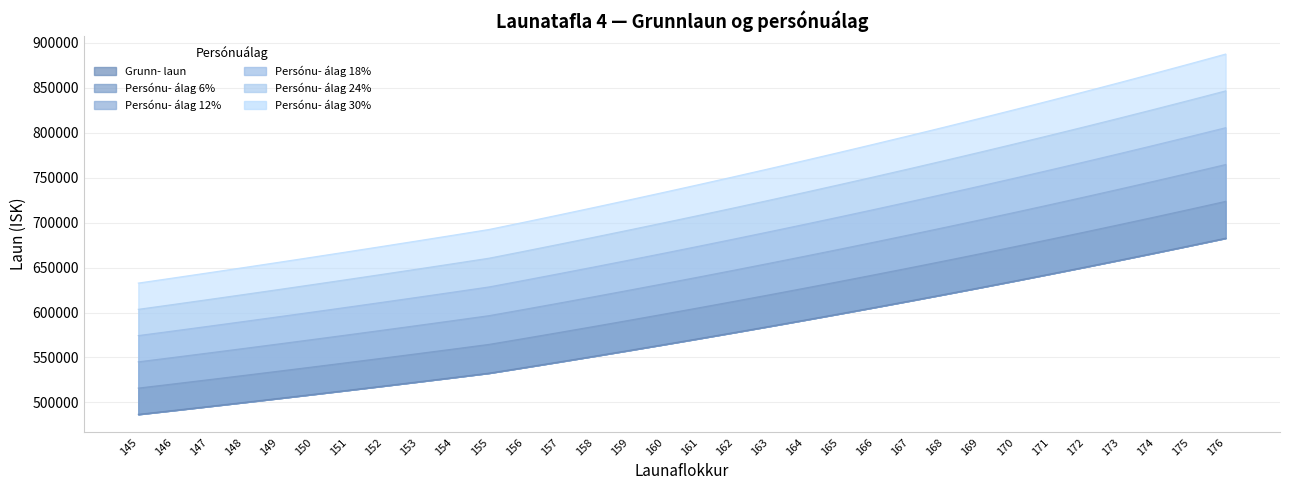

What is the difference between the Persónu- álag 6% values at 147 and 163?

94516